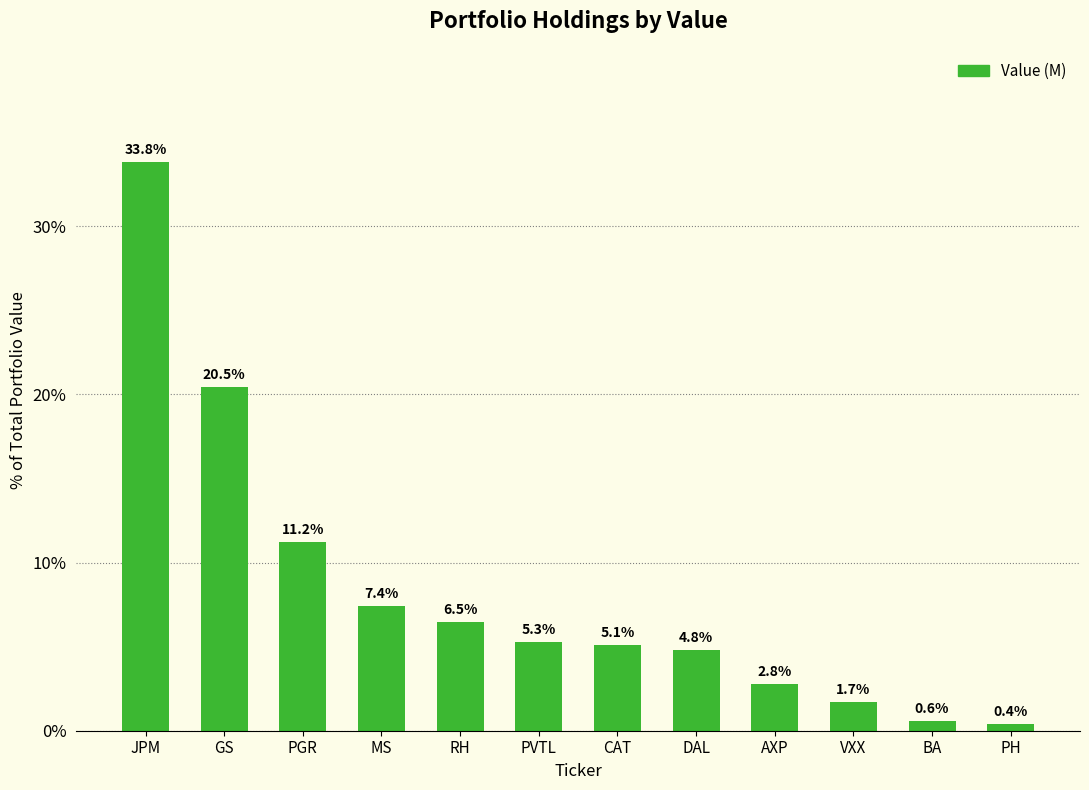

What is the change in value from MS to DAL?

-2.7